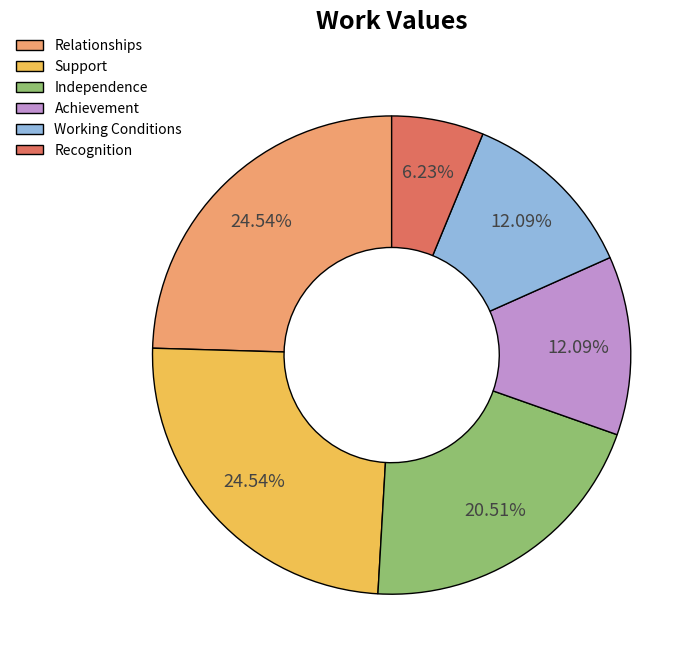

Count the number of slices in the pie.

6